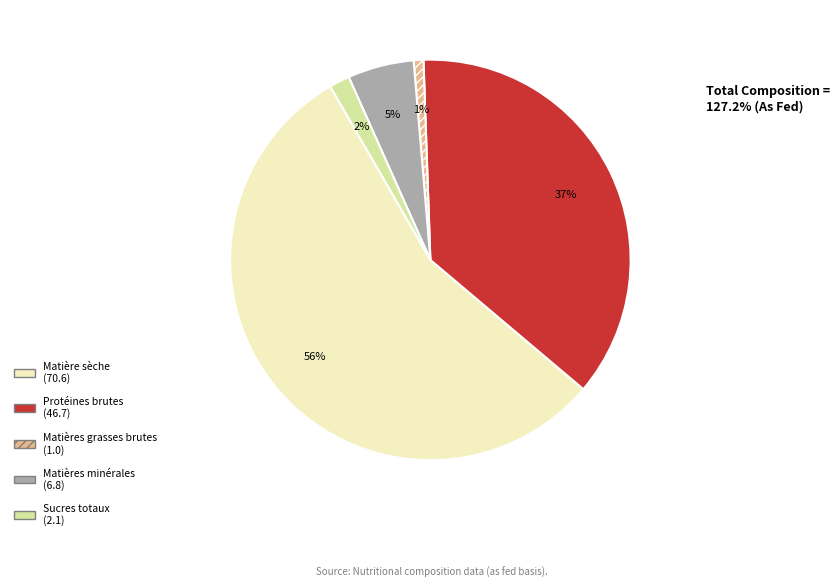

What is the majority slice?

Matière sèche